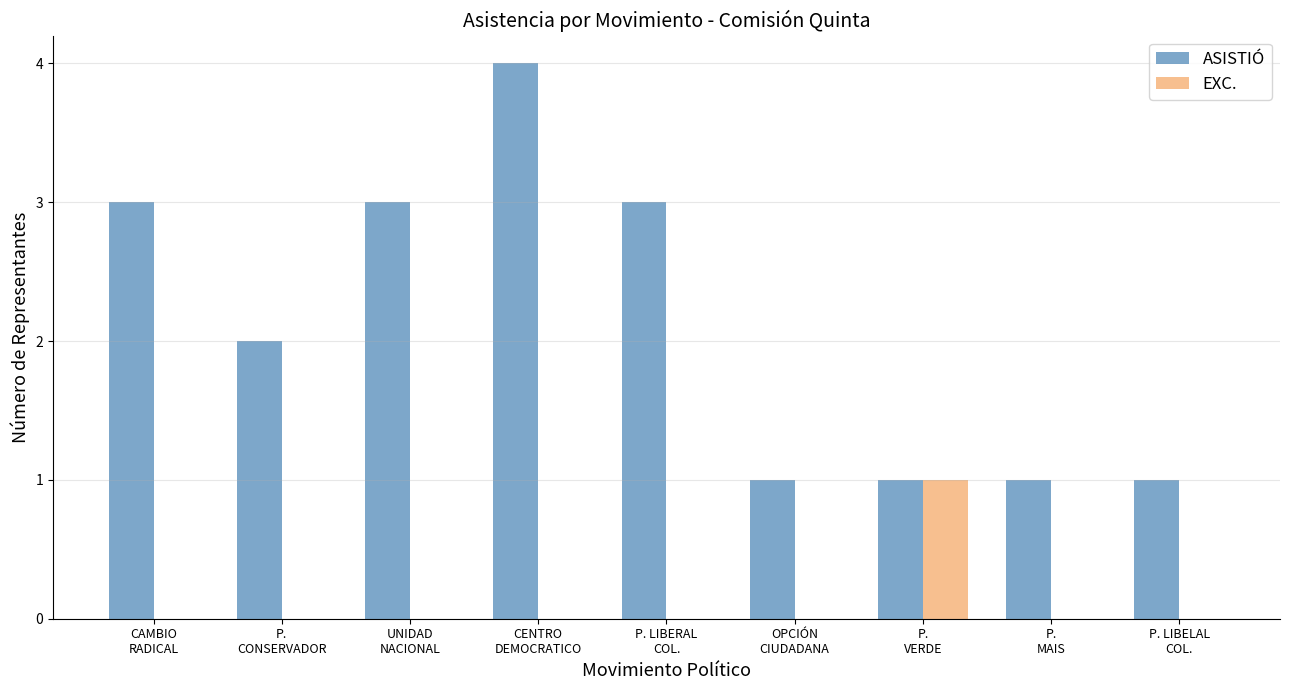

Count the number of categories in the chart.

9